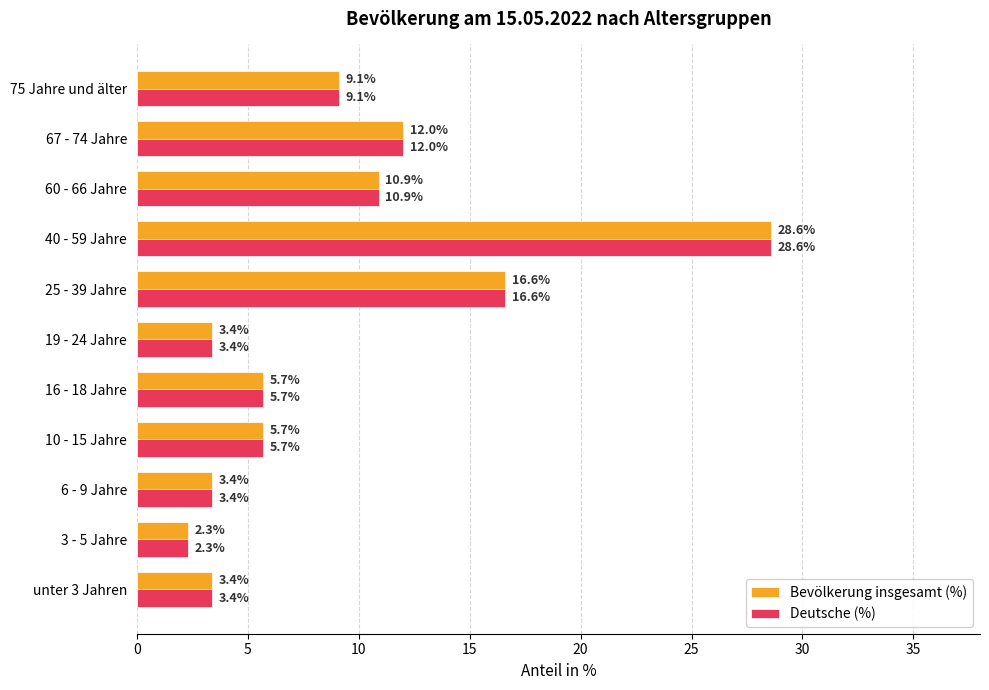

What is the approximate value of Bevölkerung insgesamt (%) at 67 - 74 Jahre?

12.0